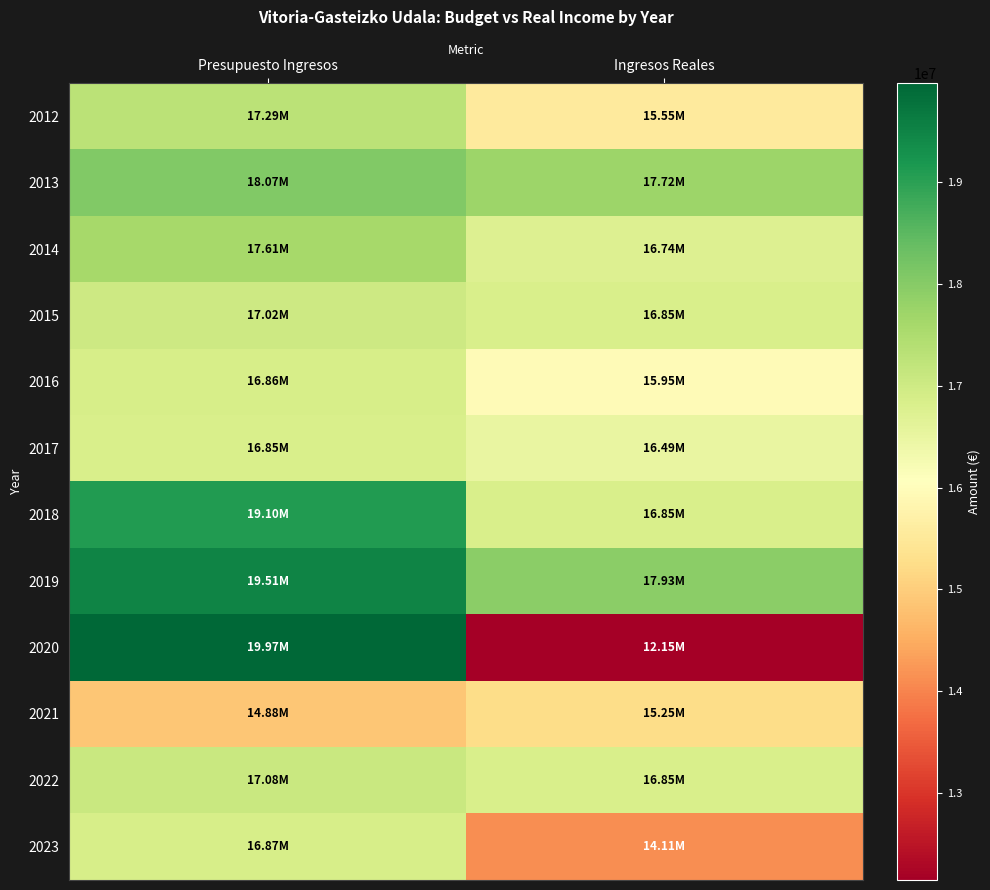

Which series changed the most between Presupuesto Ingresos and Ingresos Reales?

2020